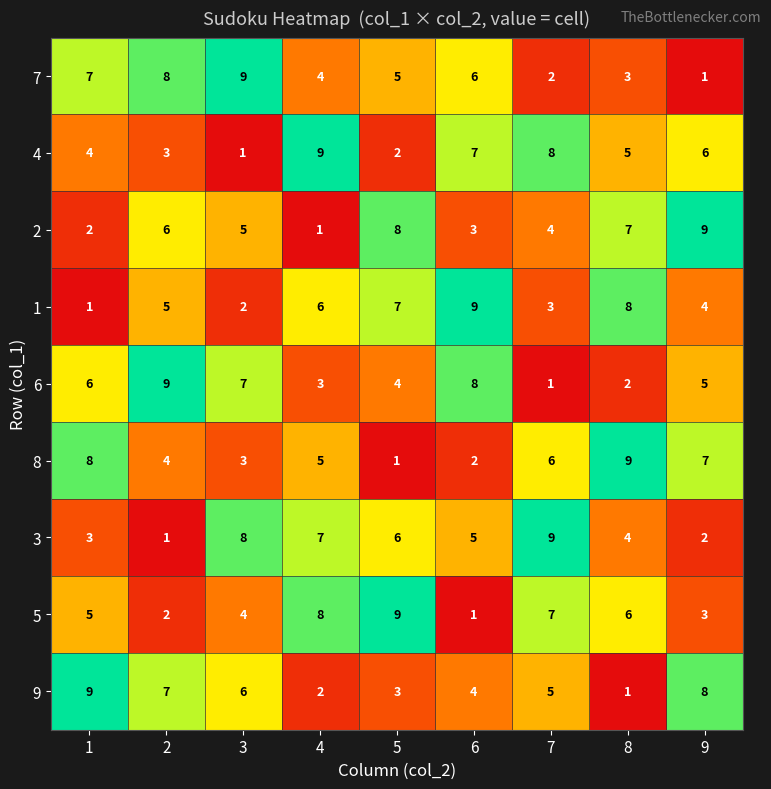

What is the maximum value for 6?

9